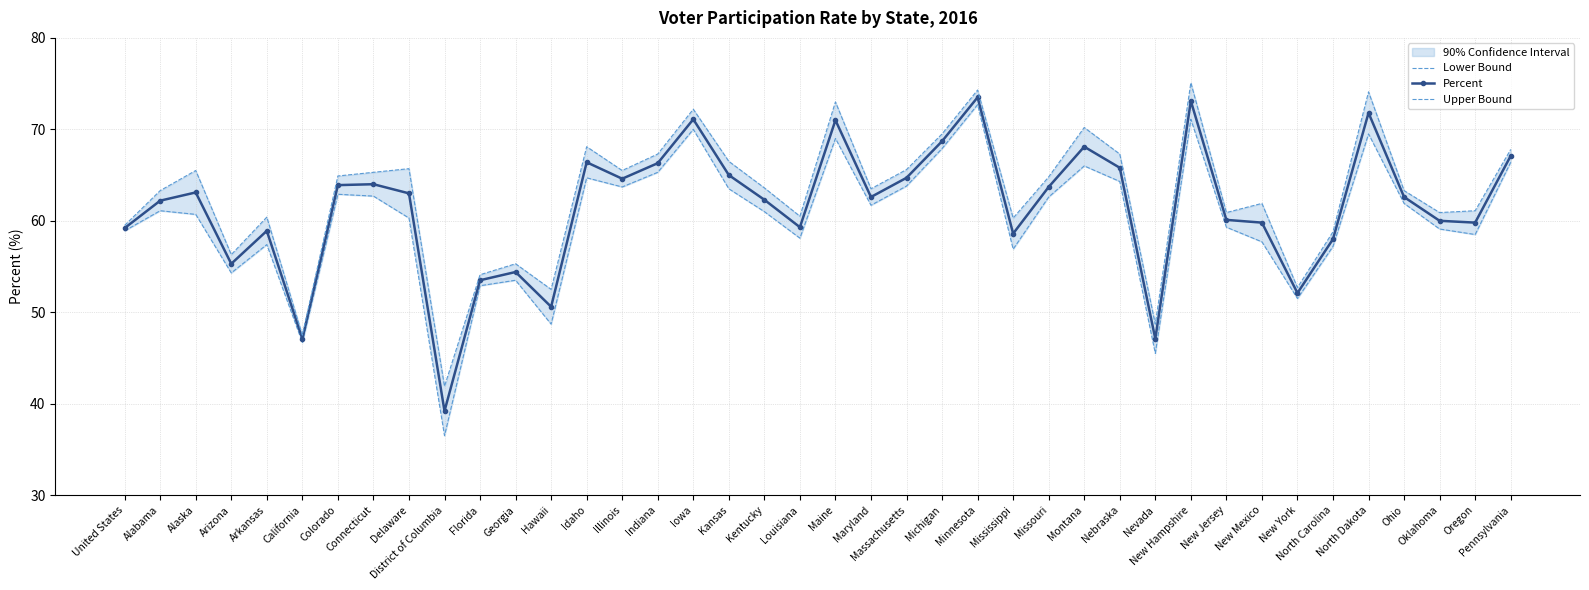

What is the average value of the Upper Bound series?

62.7